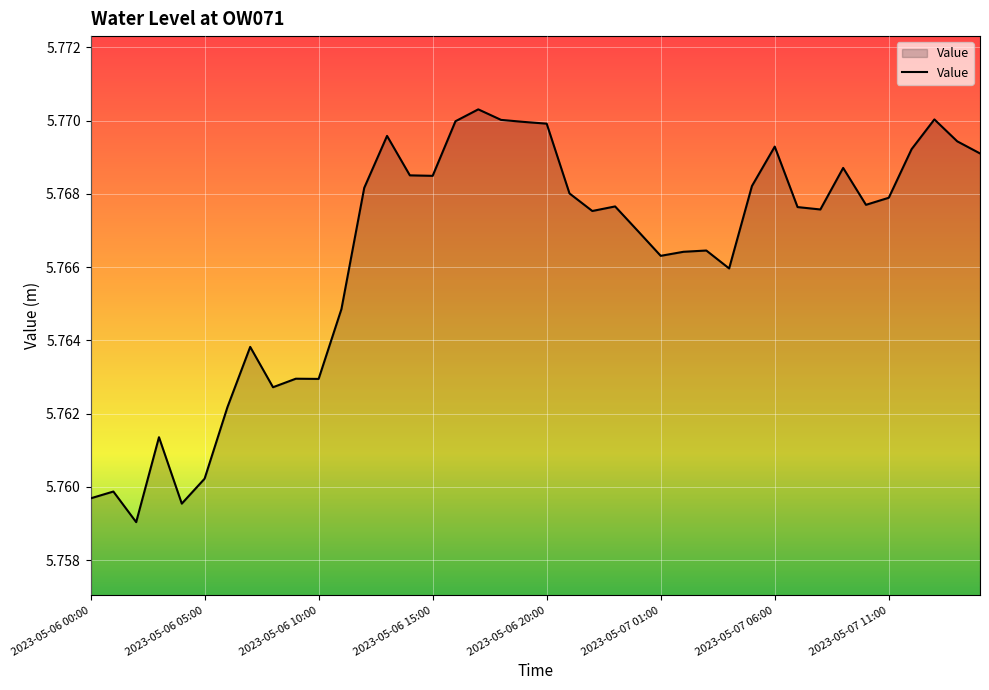

How many points are higher than both their immediate neighbors (excluding endpoints)?

11